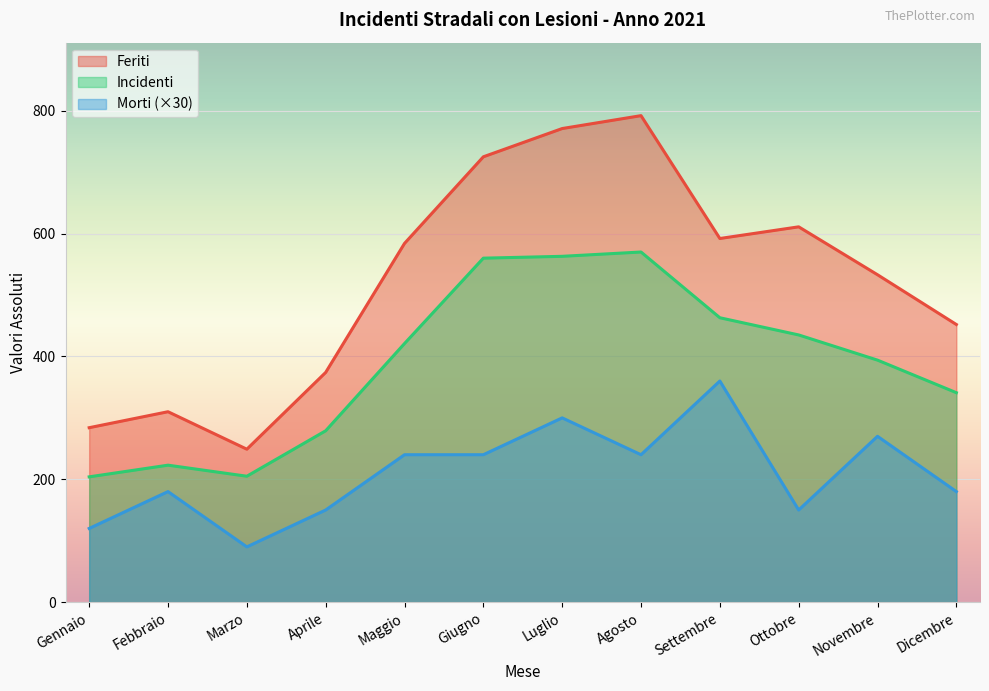

In Incidenti, how many points are lower than both neighbors (excluding endpoints)?

1